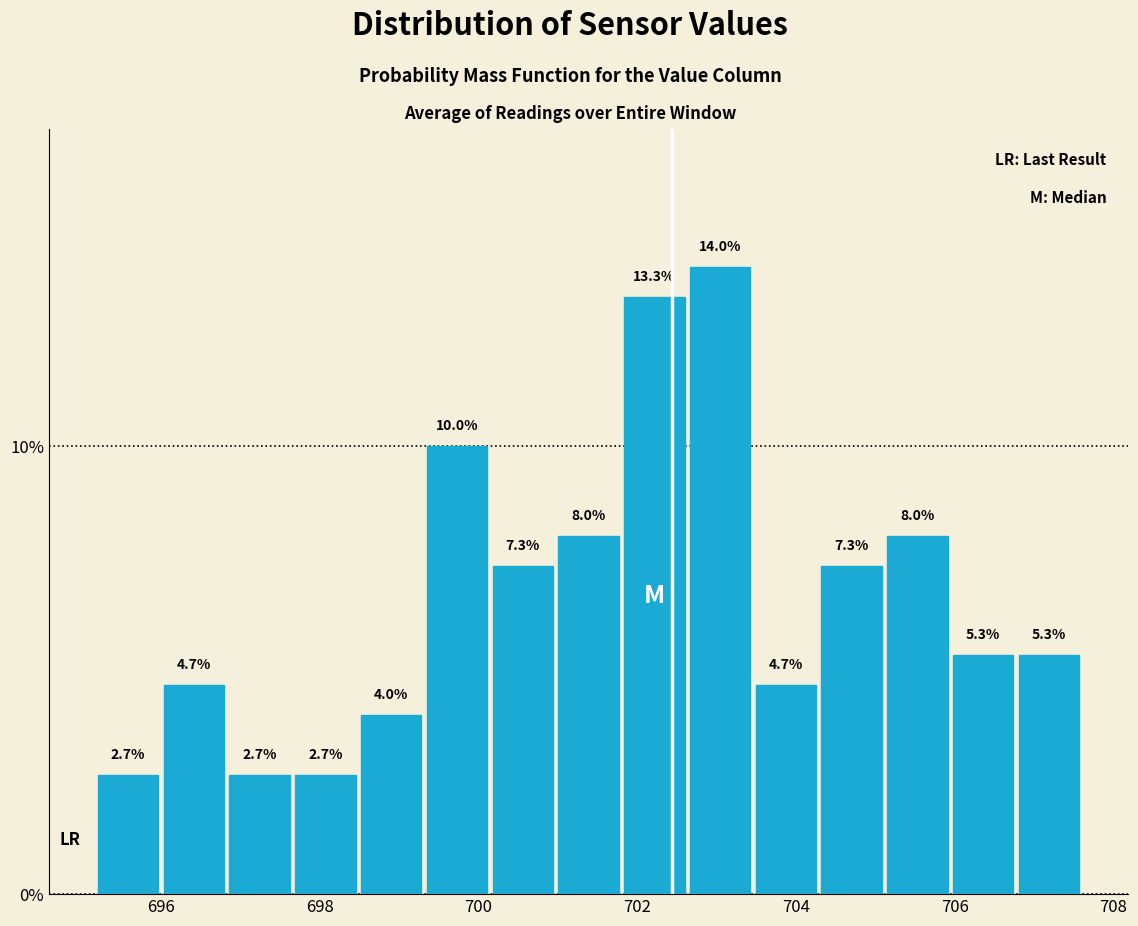

What is the height of the bar covering 697.6 to 698.4 on the x-axis? The bar edges are not printed on the chart, so give them approximately, as read against the axis.

2.7